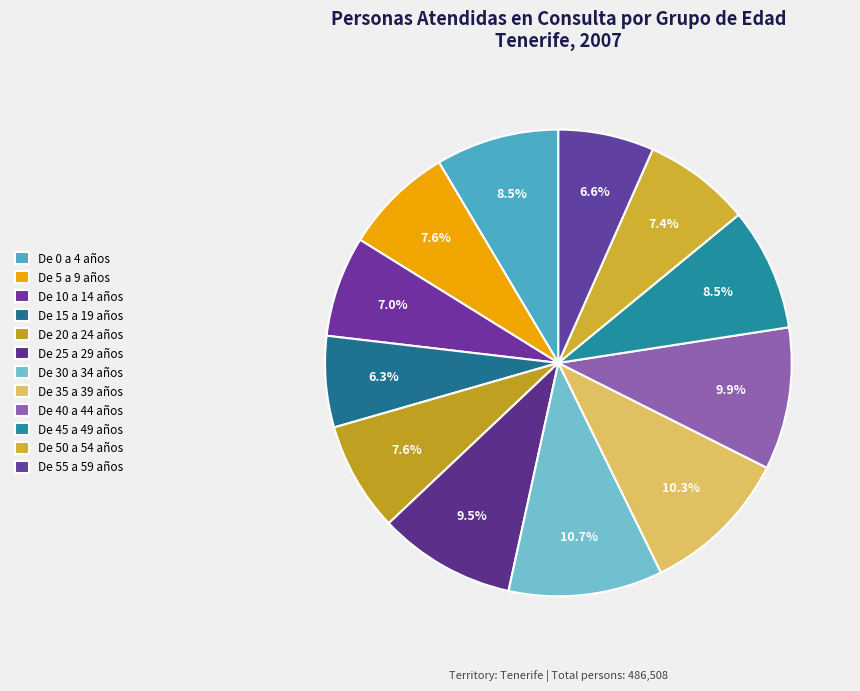

Count the number of slices in the pie.

12